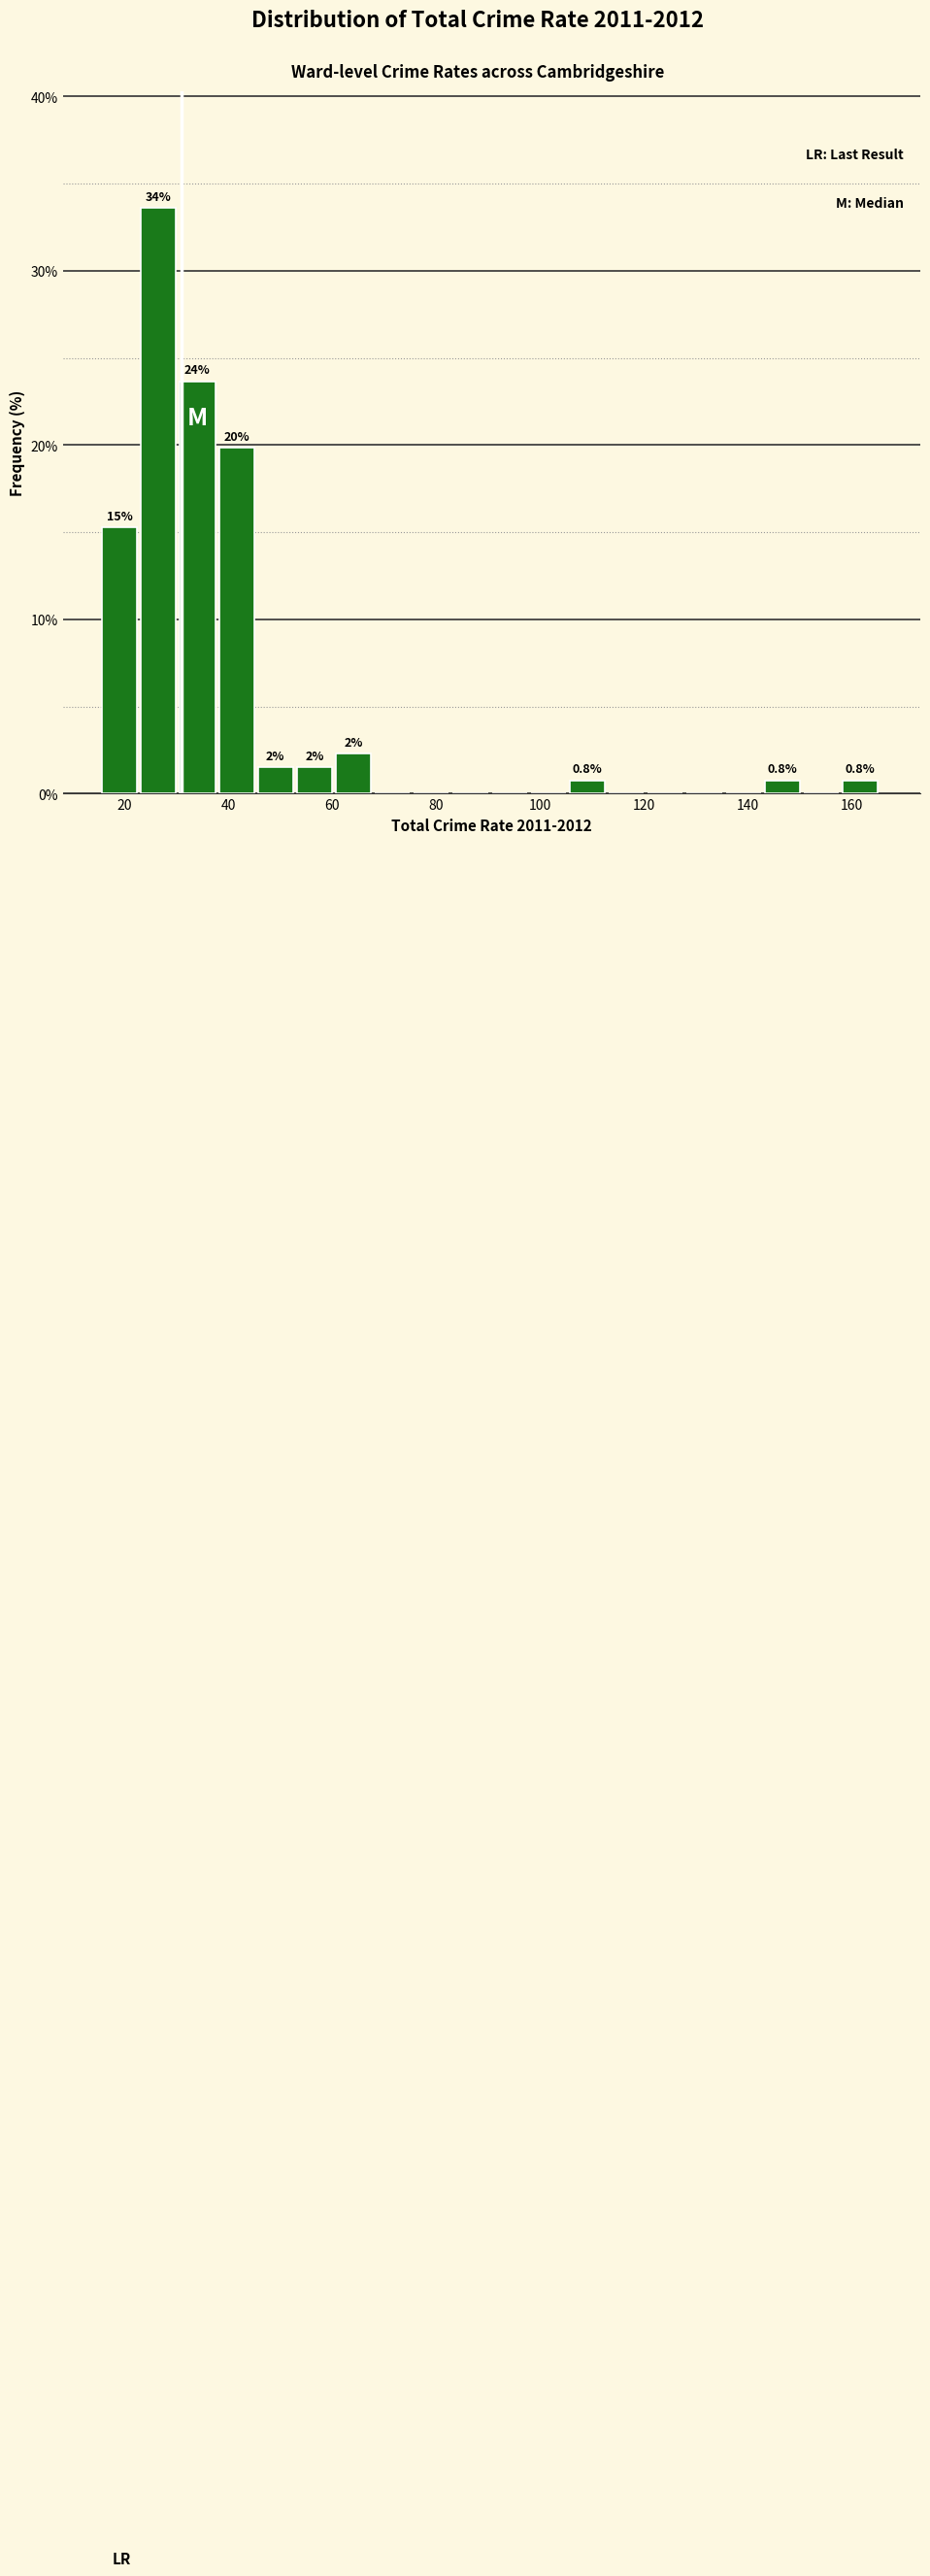

Around what value on the x-axis is the tallest bar? Give the approximate position of its centre, as read against the axis.

26